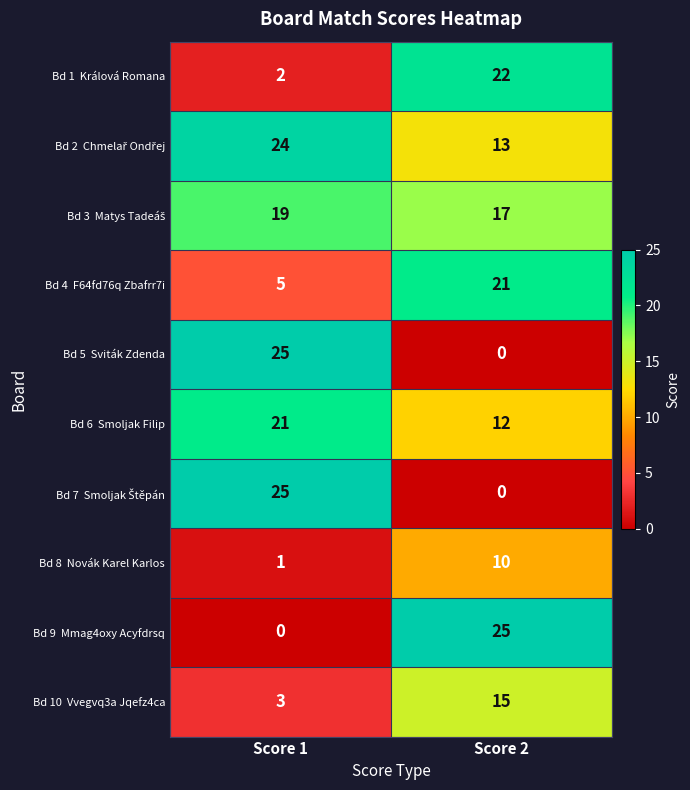

What is the difference between the highest and lowest values at Score 2?

25